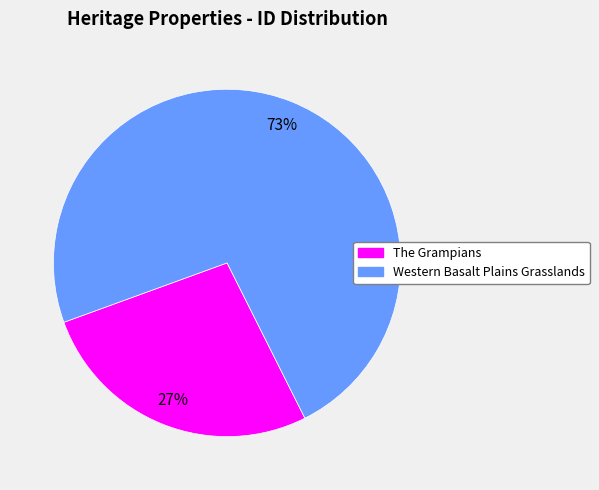

Is it true that The Grampians is 27% of the pie?

True